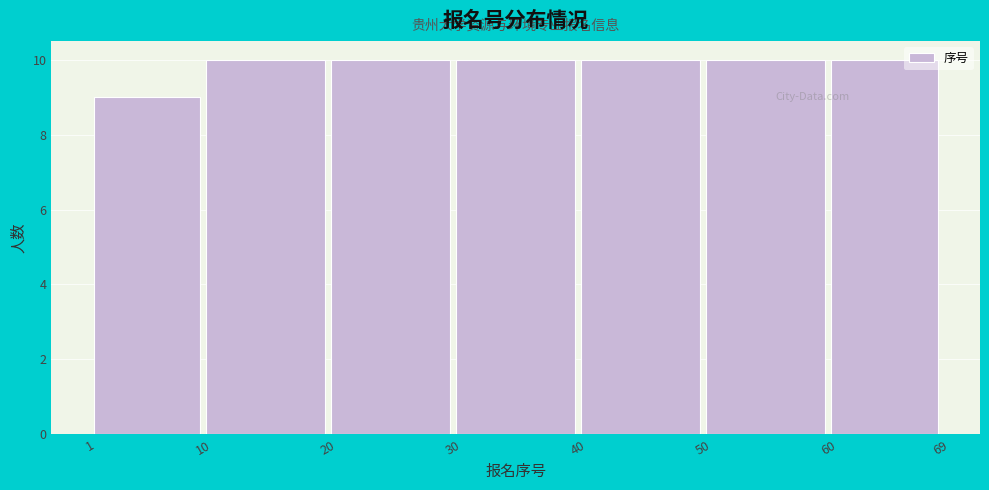

Reading left to right, transcribe this chart: for each bar, give the range it covers on the x-axis and its height. The values are not printed on the chart, so give them approximately, as read against the axis.

1 to 10: 9
10 to 20: 10
20 to 30: 10
30 to 40: 10
40 to 50: 10
50 to 60: 10
60 to 69: 10